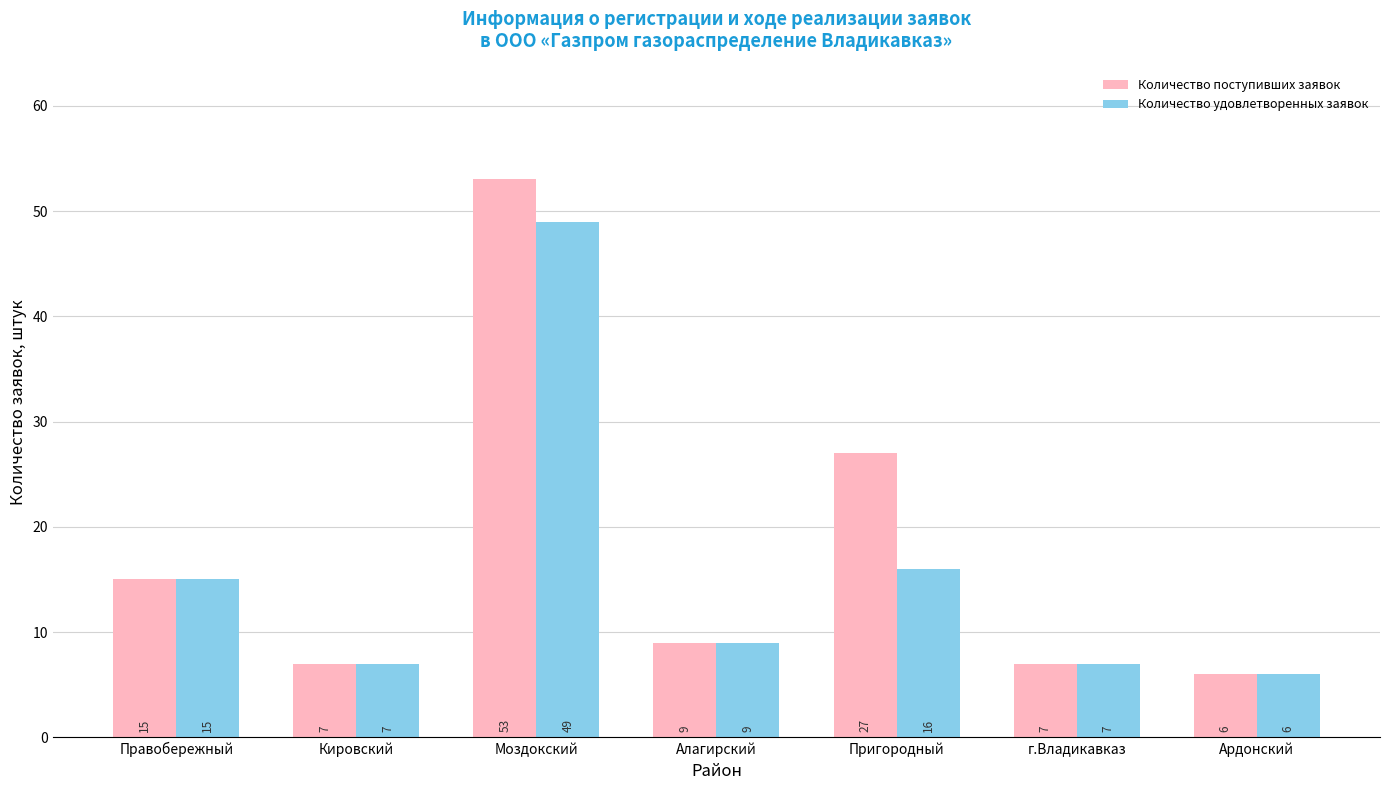

Reading left to right, what are all the values shown in this chart?

Количество поступивших заявок: 15	7	53	9	27	7	6
Количество удовлетворенных заявок: 15	7	49	9	16	7	6